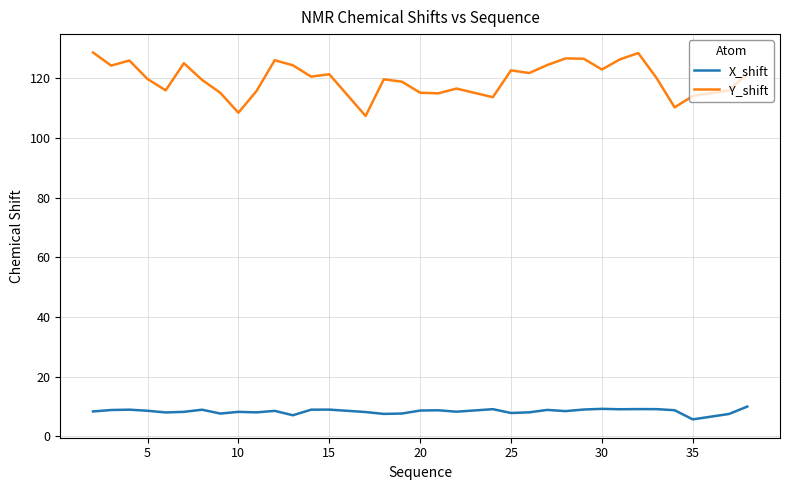

Rank the series by their maximum value, from highest to lowest.

Y_shift, X_shift